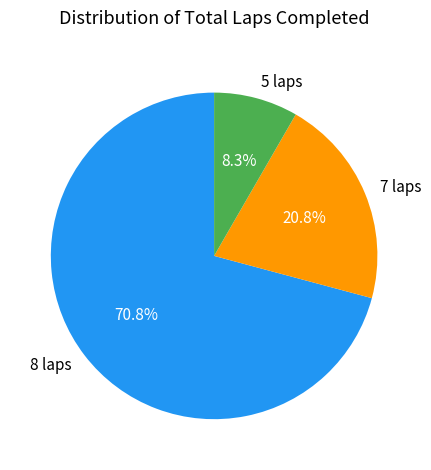

Which category has the biggest portion of the pie?

8 laps